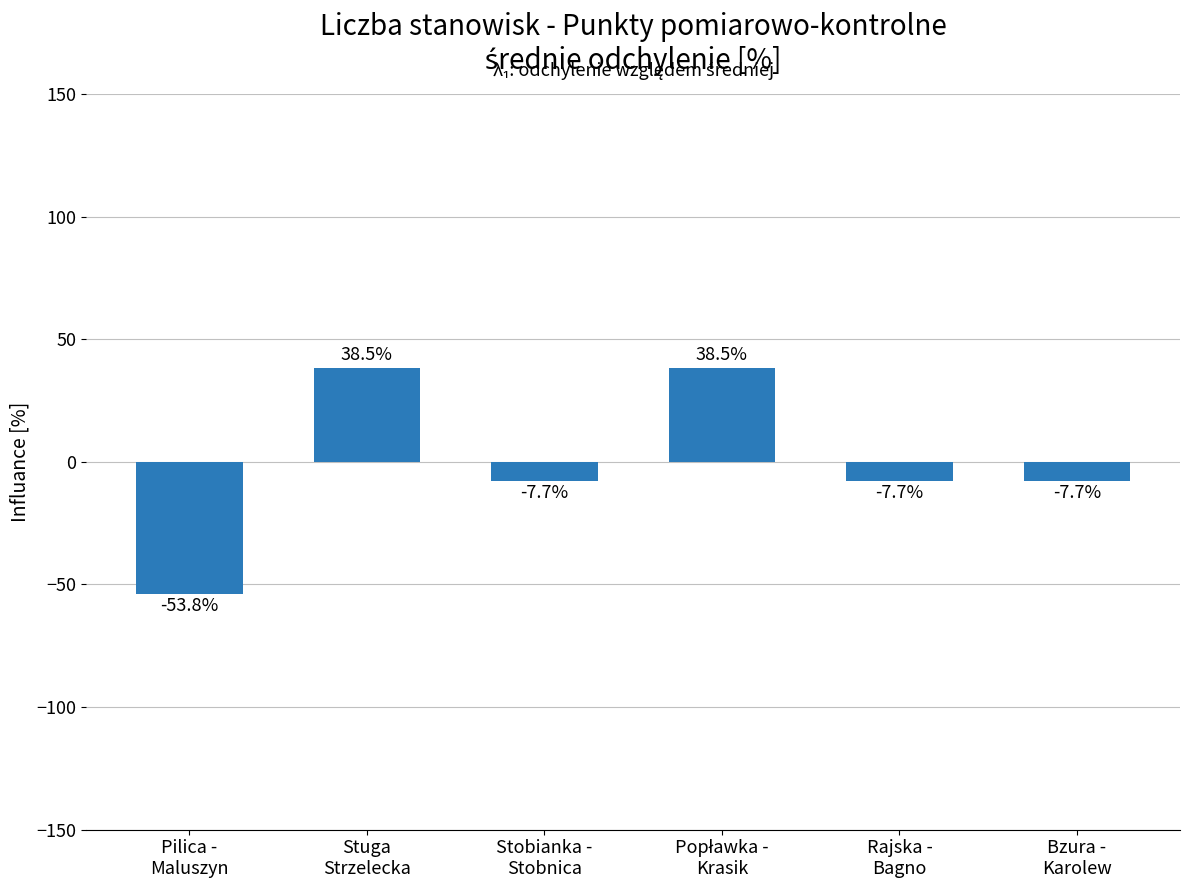

What value does the data have at Stobianka -
Stobnica?

-7.7